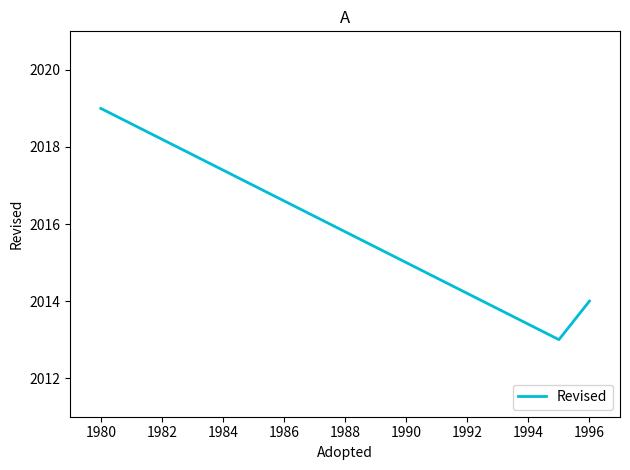

What is the maximum value shown in the chart?

2019